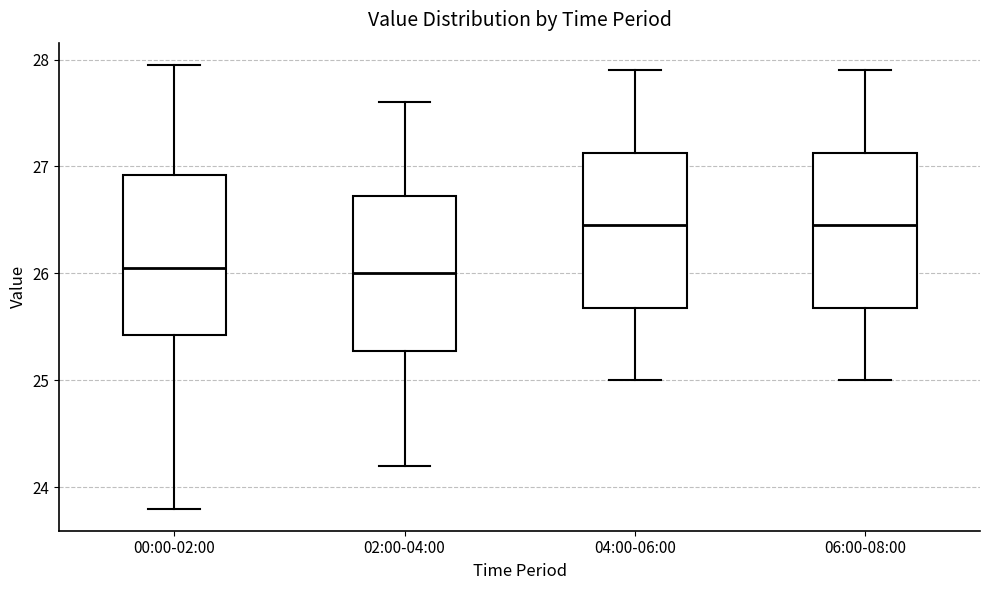

Where is the upper edge of the box for 00:00-02:00 on the y-axis? The values are not printed on the chart, so give them approximately, as read against the axis.

26.9